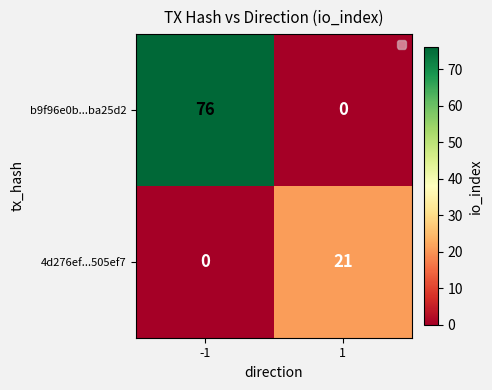

What is the total value across all series at 1?

21